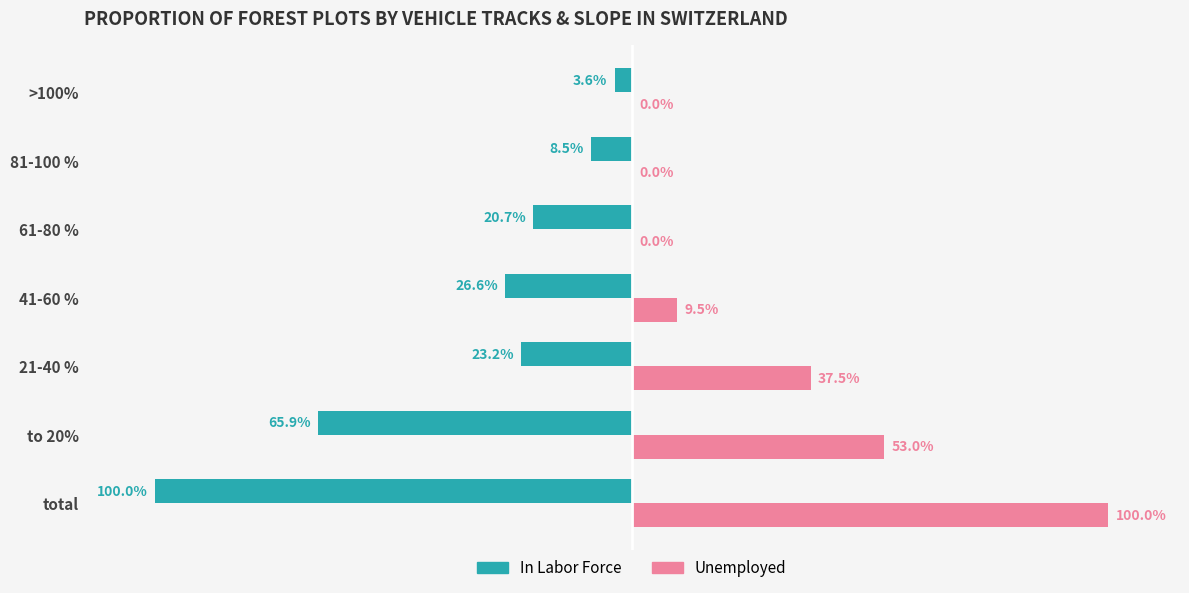

Where is Unemployed nearest to the value 50?

to 20%